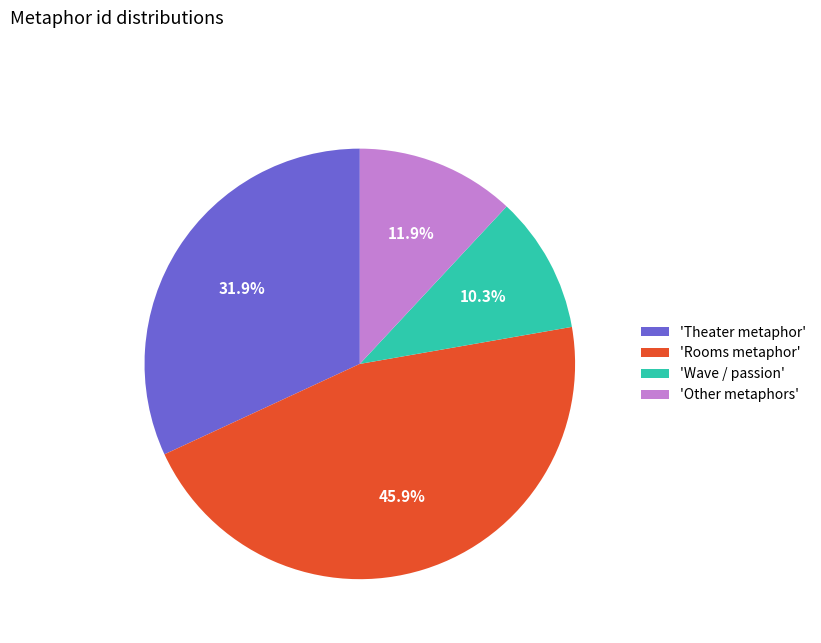

How much of the chart is everything except 'Other metaphors'?

88.1%